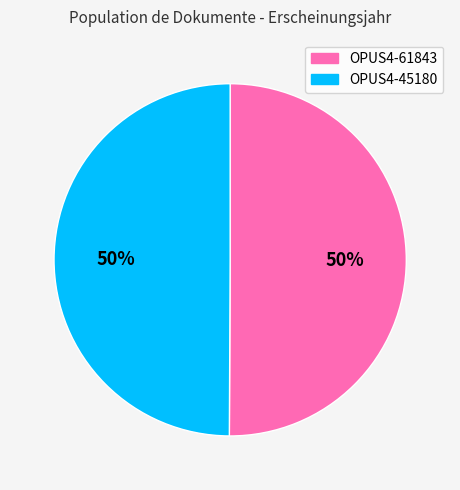

The OPUS4-61843 slice represents 64% of the pie. True or false?

False